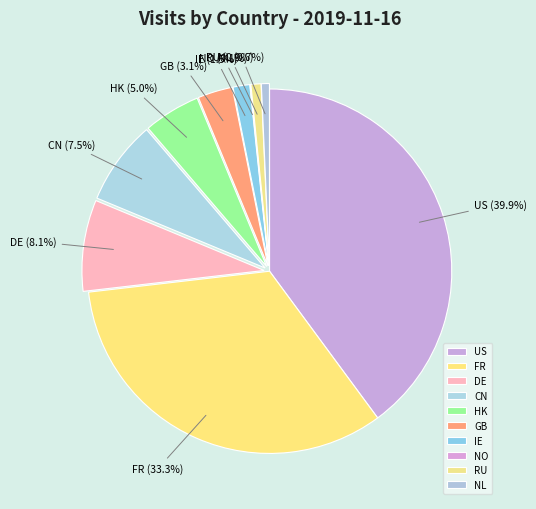

Is it true that DE is 23% of the pie?

False